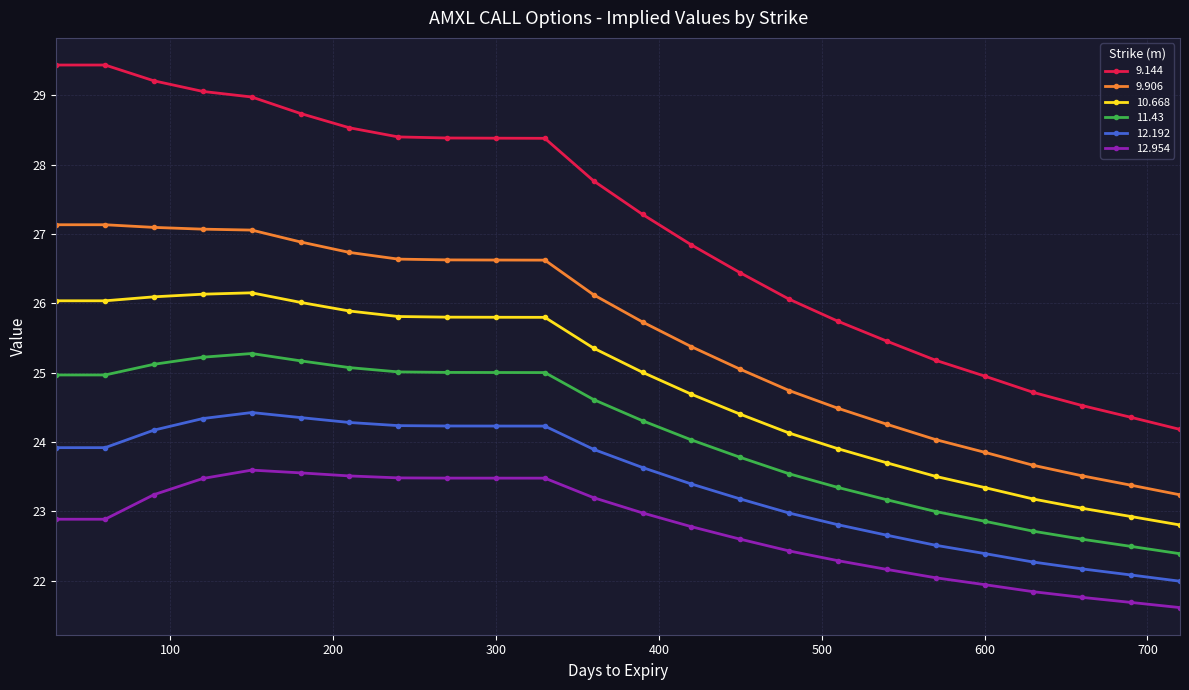

Which series has the largest total across all categories?

9.144